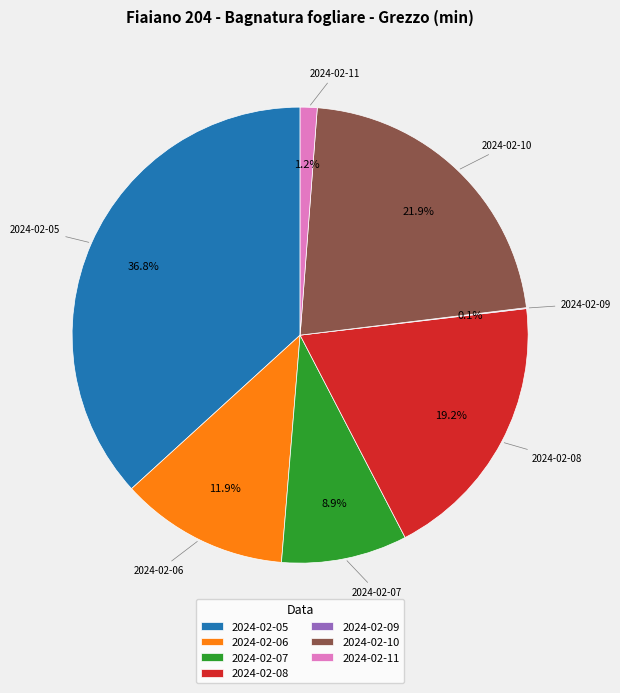

Which slice is the largest?

2024-02-05